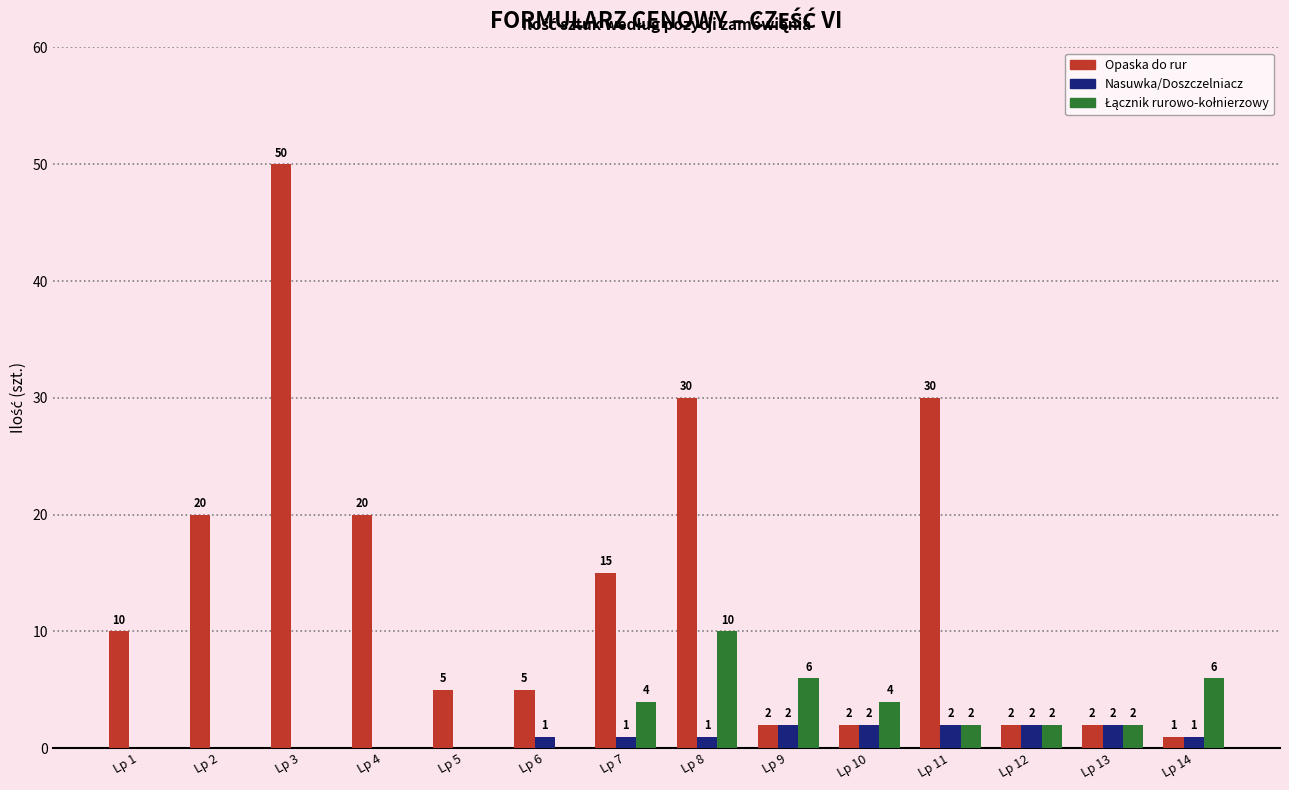

Which label corresponds to the largest value in the chart?

Lp 3